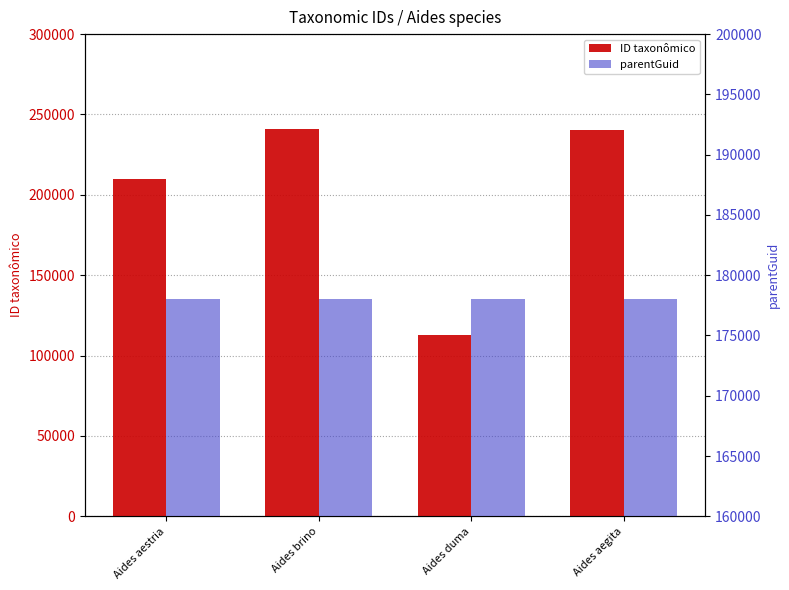

What is the minimum value shown in the chart?

112775